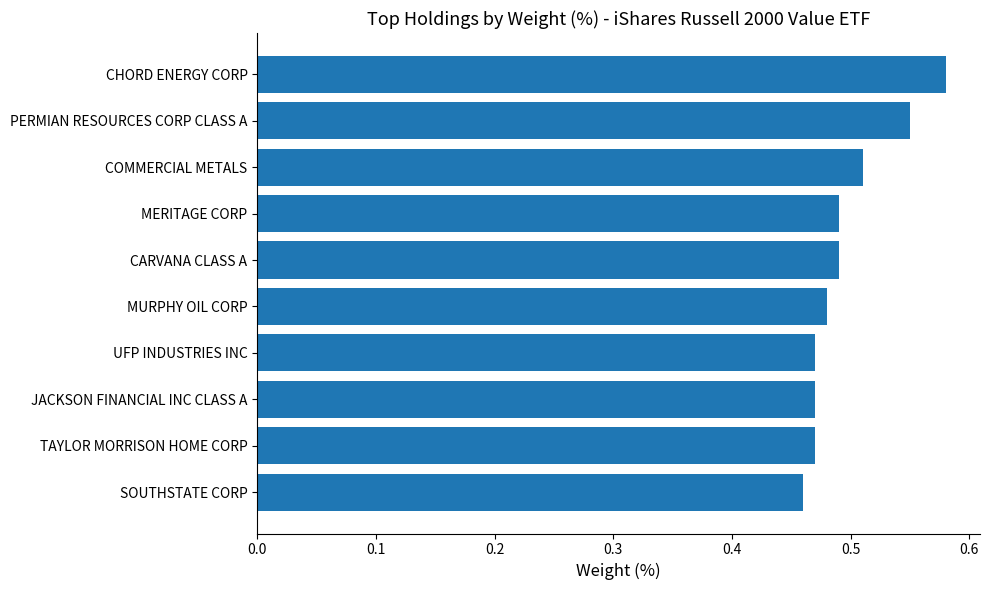

The chart shows a value of 0.8 at CARVANA CLASS A. True or false?

False